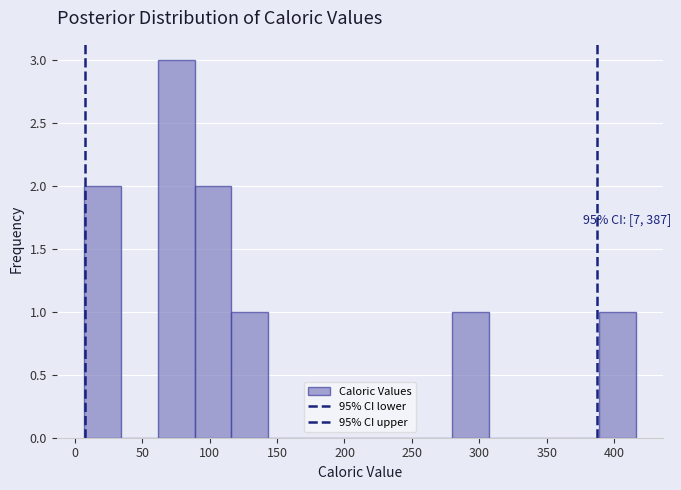

Over which range of the x-axis is the bar tallest?

60 to 90